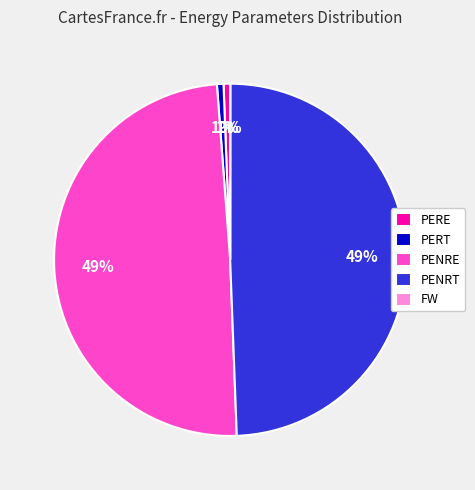

Is PENRE the majority of the pie?

No